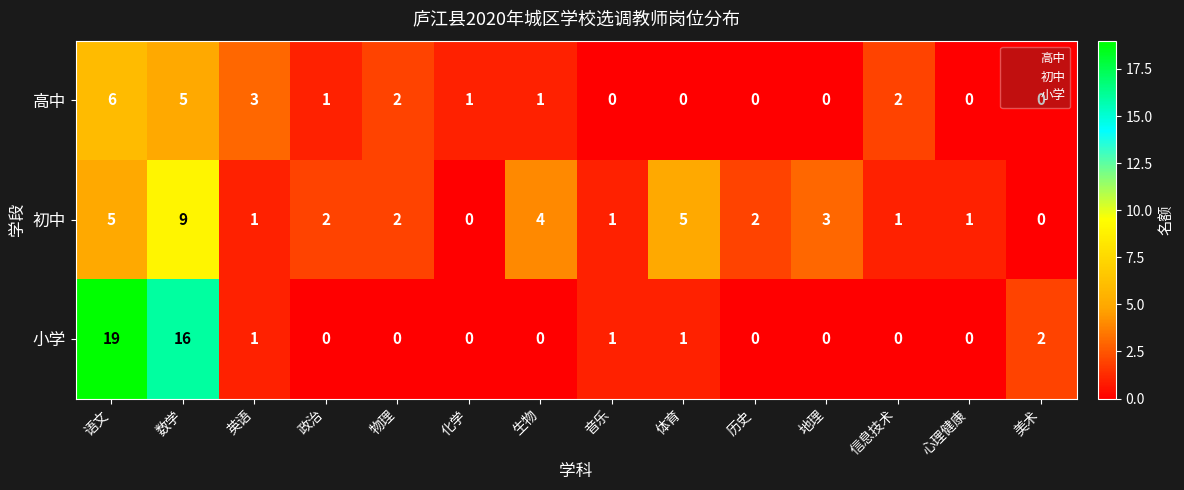

At which category does the chart reach its peak across all series?

语文